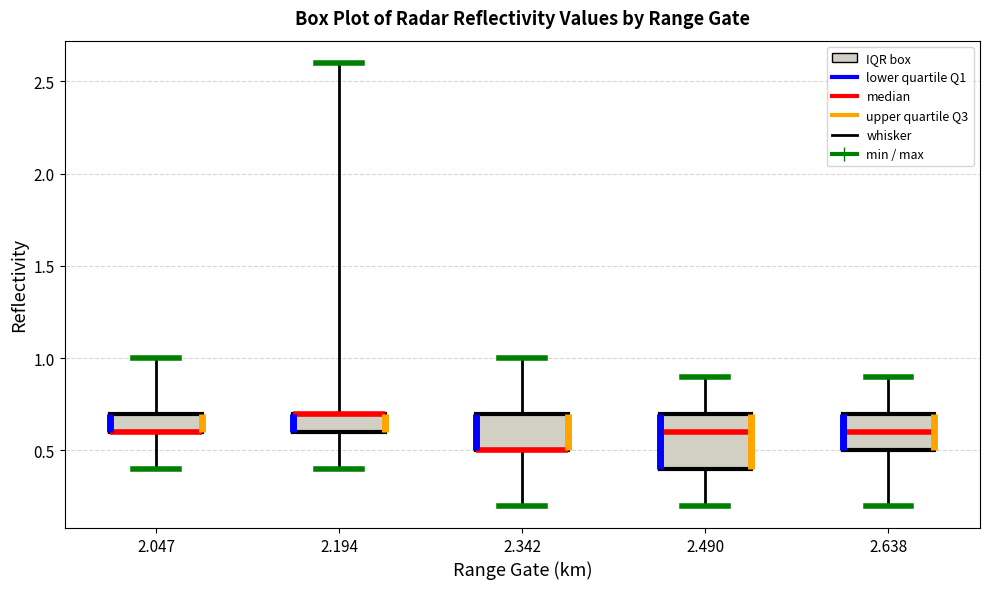

Reading left to right, transcribe this box plot: for each box, give where its median line is, the range the box spans, and where its two whiskers end, as read against the y-axis. The values are not printed on the chart, so give them approximately, as read against the axis.

2.047: median 0.6 (drawn on the box's lower edge), box 0.6 to 0.7, whiskers 0.4 to 1.0
2.194: median 0.7 (drawn on the box's upper edge), box 0.6 to 0.7, whiskers 0.4 to 2.6
2.342: median 0.5 (drawn on the box's lower edge), box 0.5 to 0.7, whiskers 0.2 to 1.0
2.490: median 0.6, box 0.4 to 0.7, whiskers 0.2 to 0.9
2.638: median 0.6, box 0.5 to 0.7, whiskers 0.2 to 0.9